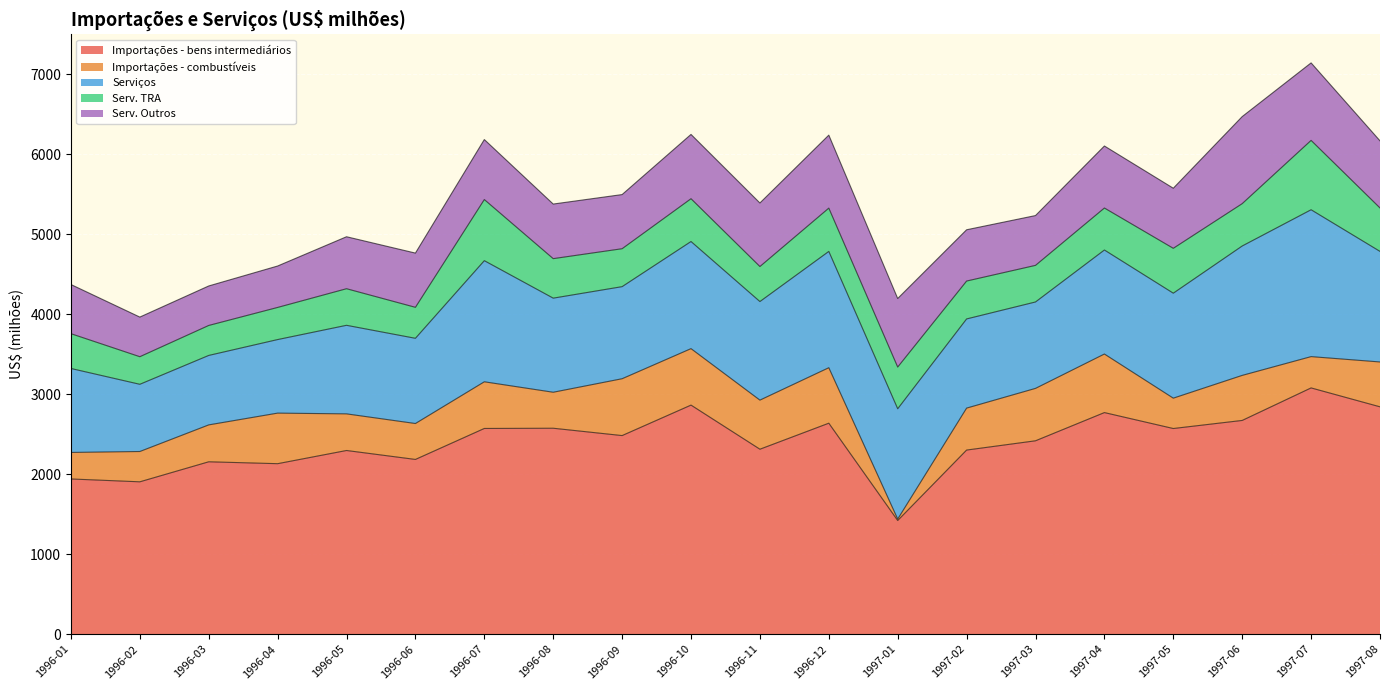

What are all the series names shown in the legend?

Importações - bens intermediários, Importações - combustíveis, Serviços, Serv. TRA, Serv. Outros